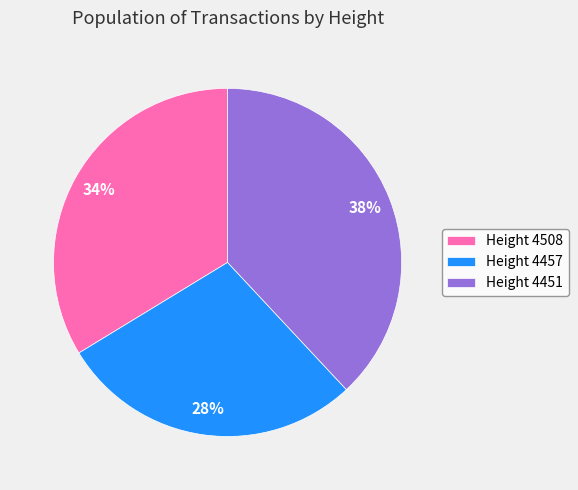

Is the sum of Height 4451 and Height 4508 greater than half?

Yes